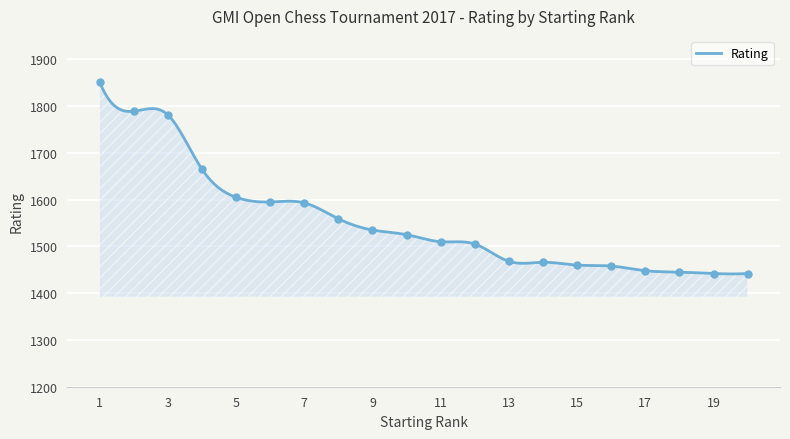

What is the ratio of the value at 11 to the value at 12?

1.0